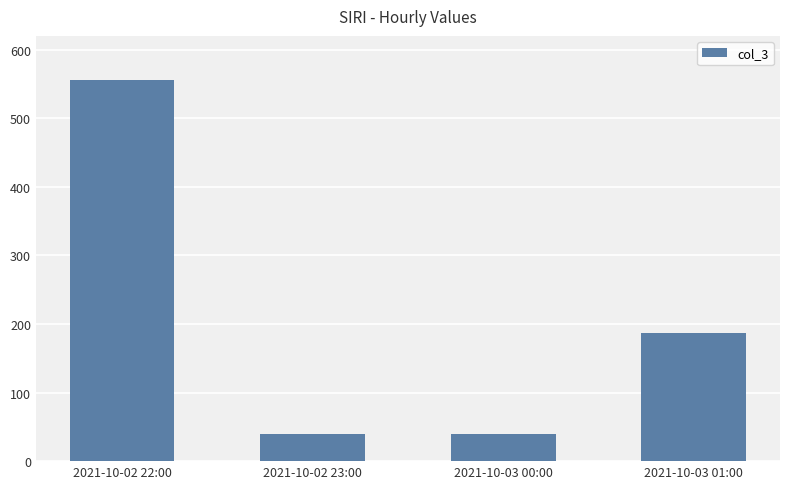

What is the value of the 3rd bar from the left?

39